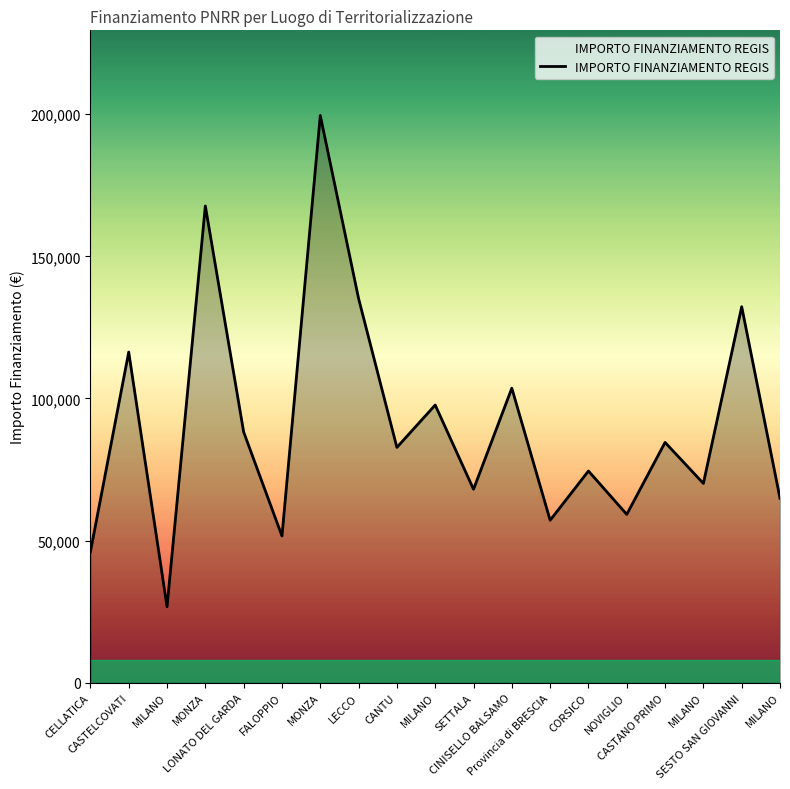

How many lines are shown in the chart?

1